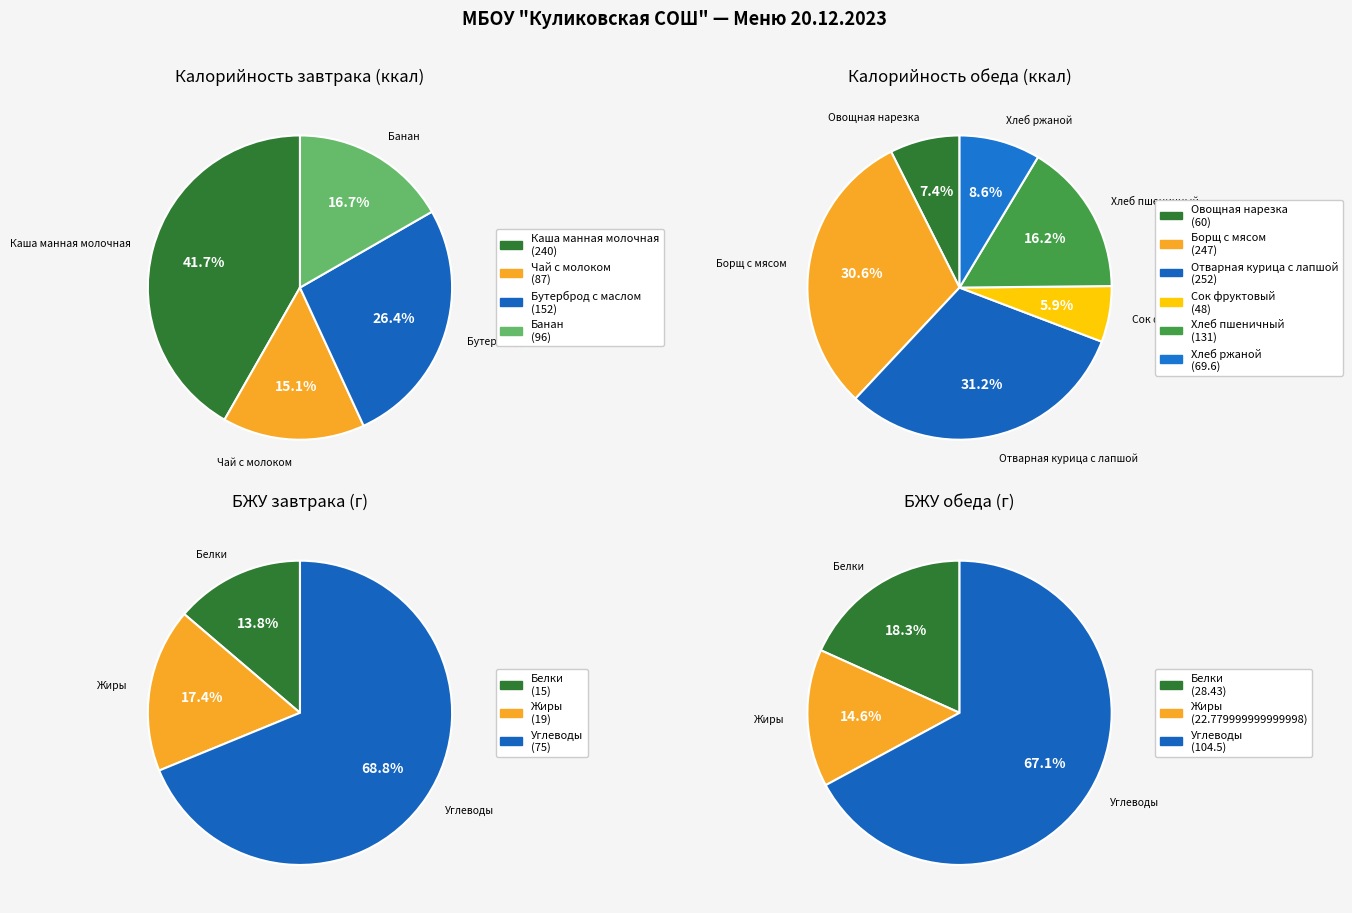

Approximately how many times larger is the value at Каша манная молочная compared to Чай с молоком?

2.8